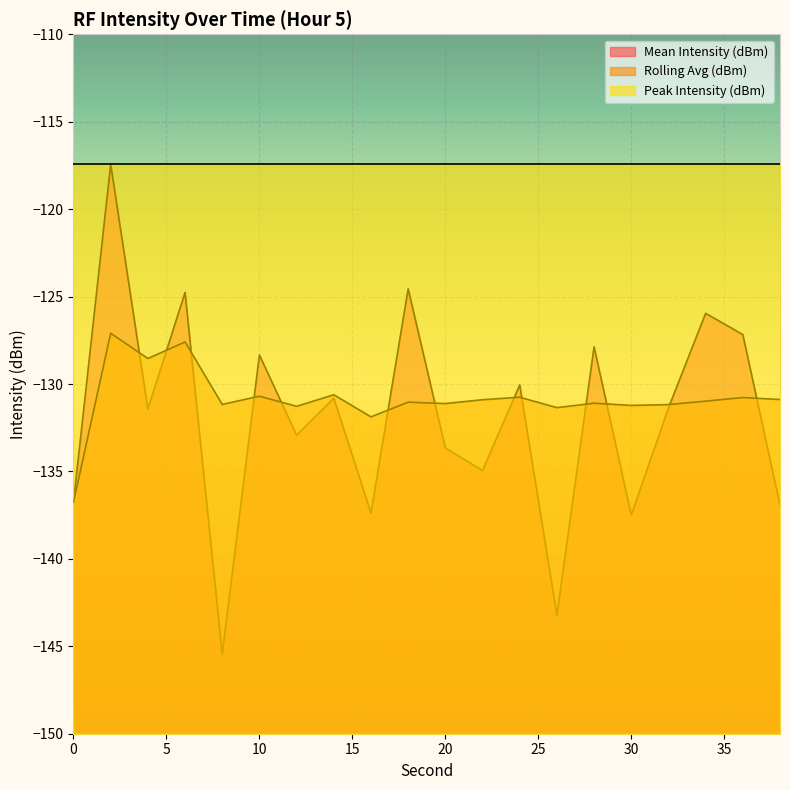

What are all the series names shown in the legend?

Mean Intensity (dBm), Rolling Avg (dBm), Peak Intensity (dBm)